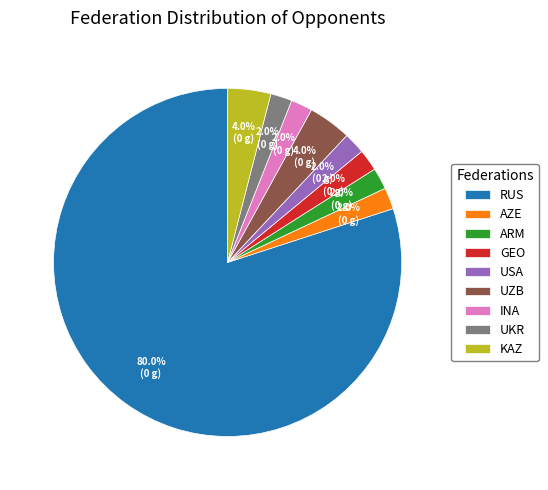

What percentage is NOT represented by INA?

98.0%